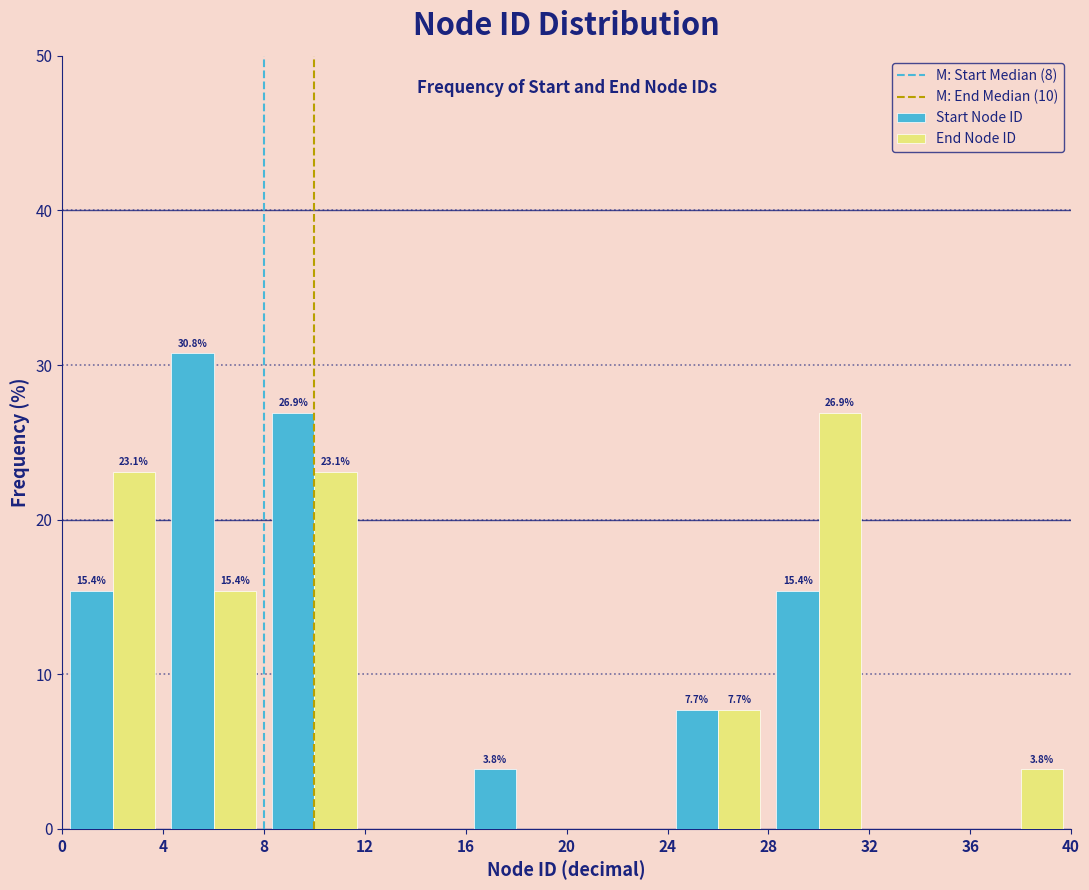

In the Start Node ID series, which range on the x-axis has the tallest bar?

4 to 8